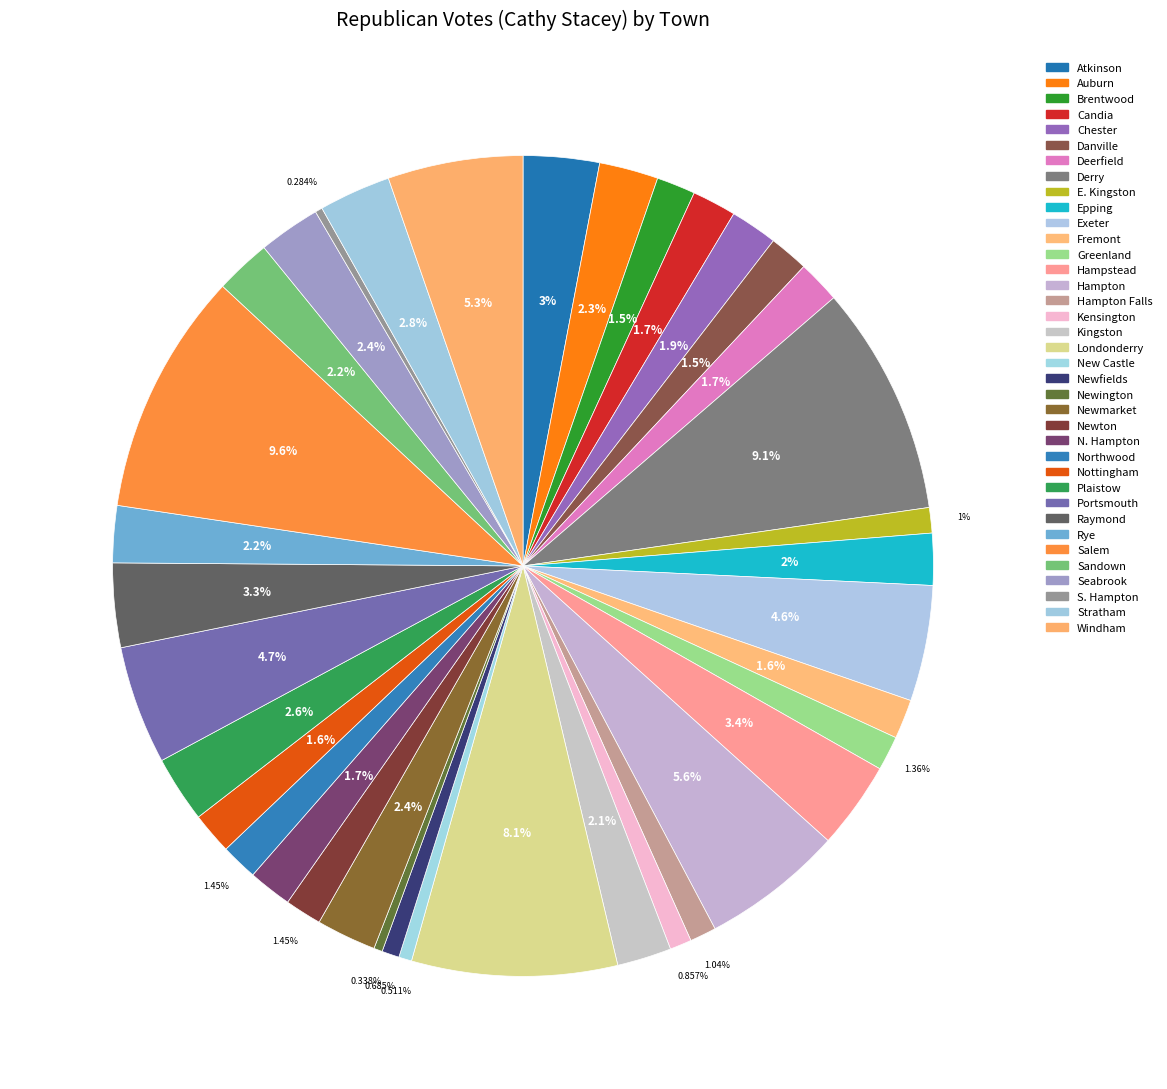

How many slices are in this pie chart?

37